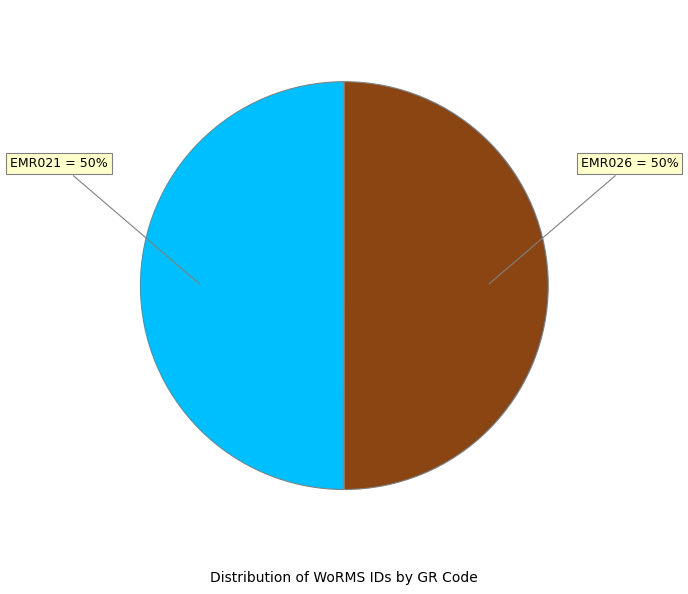

To the nearest percent, what is the average slice percentage?

50%